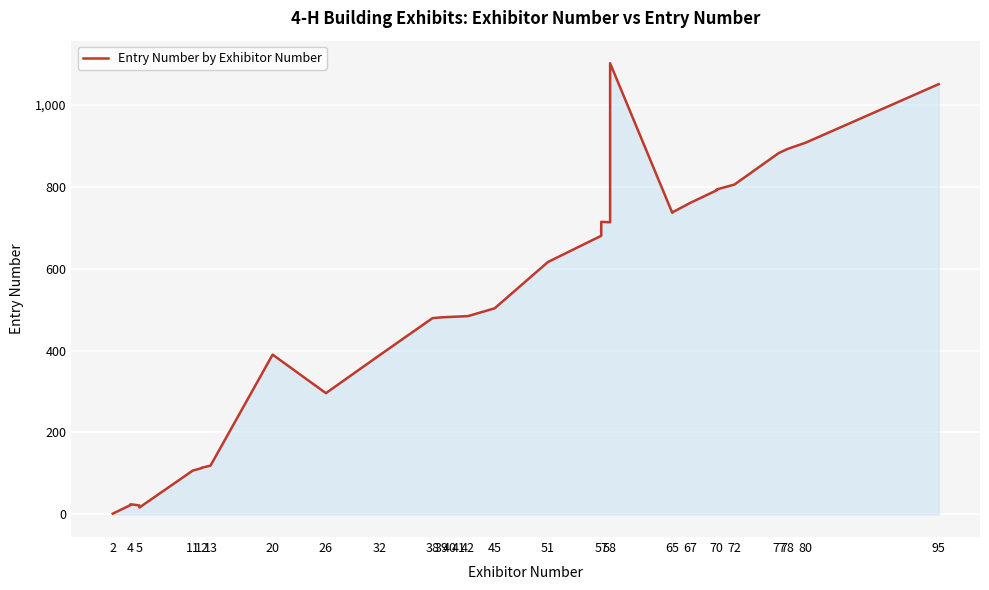

Count the number of data series in this chart.

1